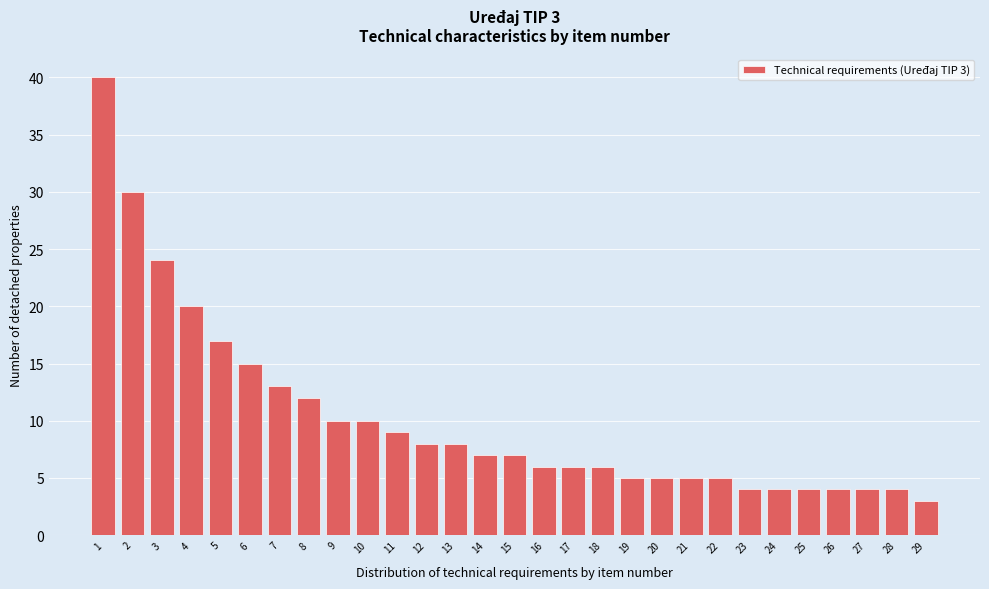

Which range on the x-axis has the tallest bar?

0.5 to 1.5